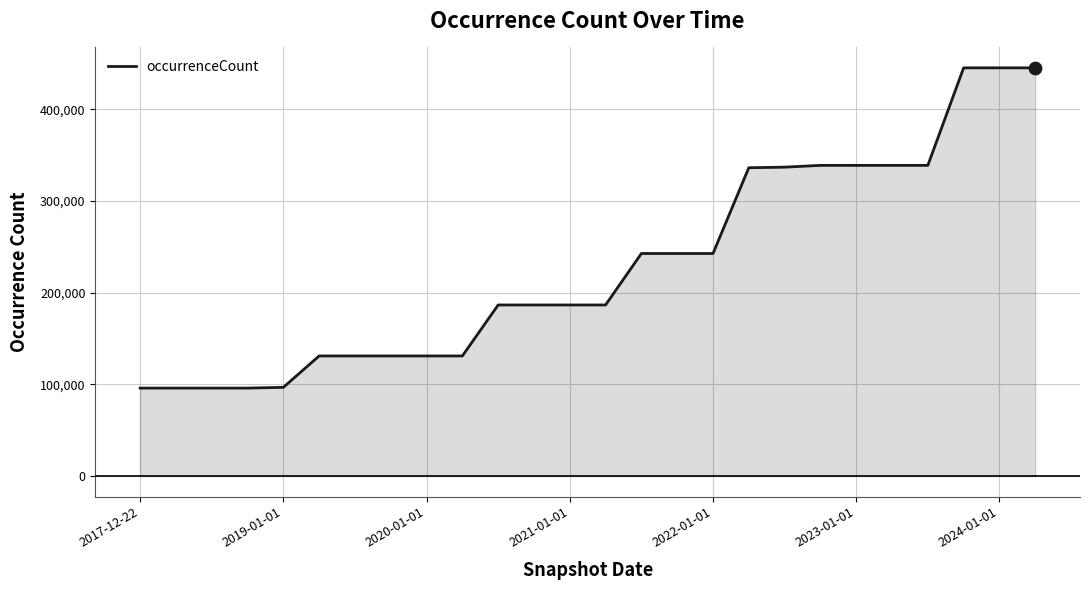

What is the greatest value displayed?

445325